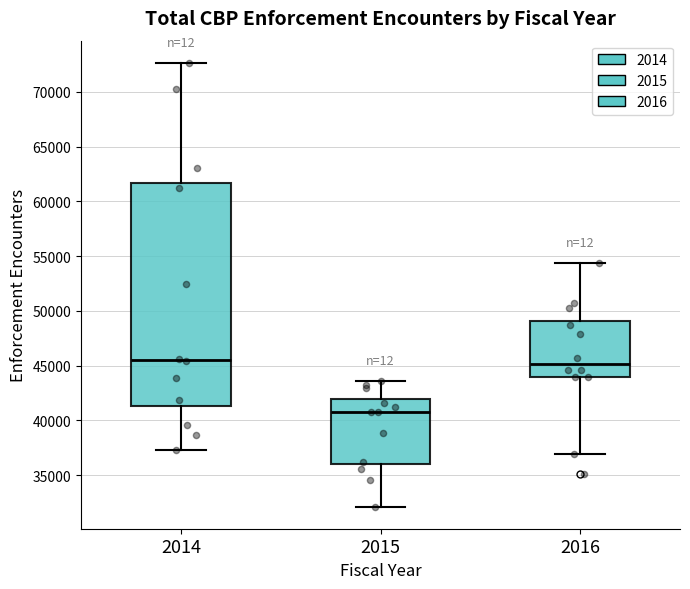

Which box is the tallest, from its lower edge to its upper edge?

2014